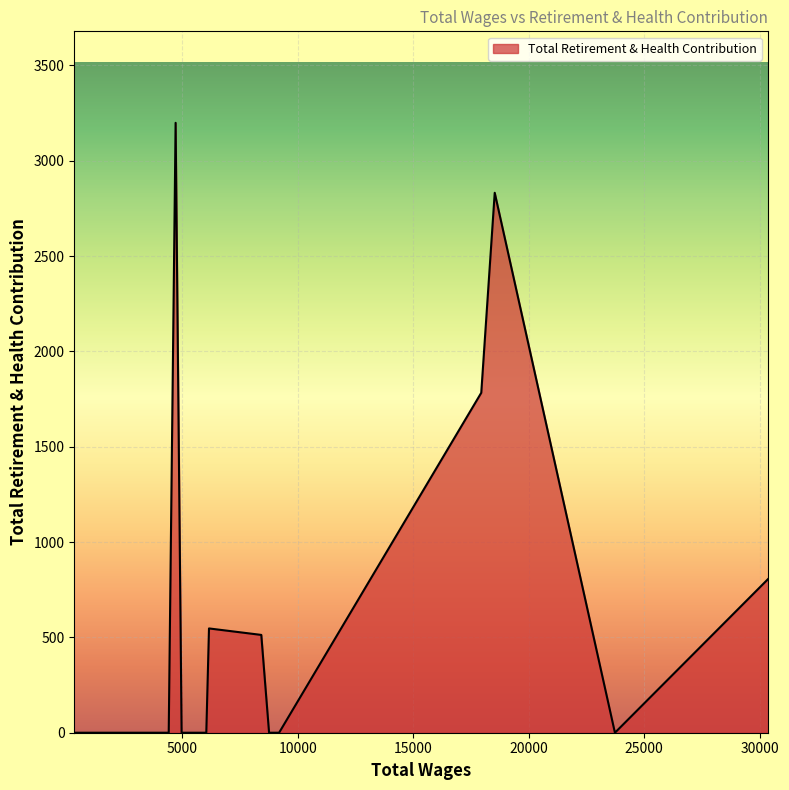

What is the difference between the maximum and minimum values?

3199